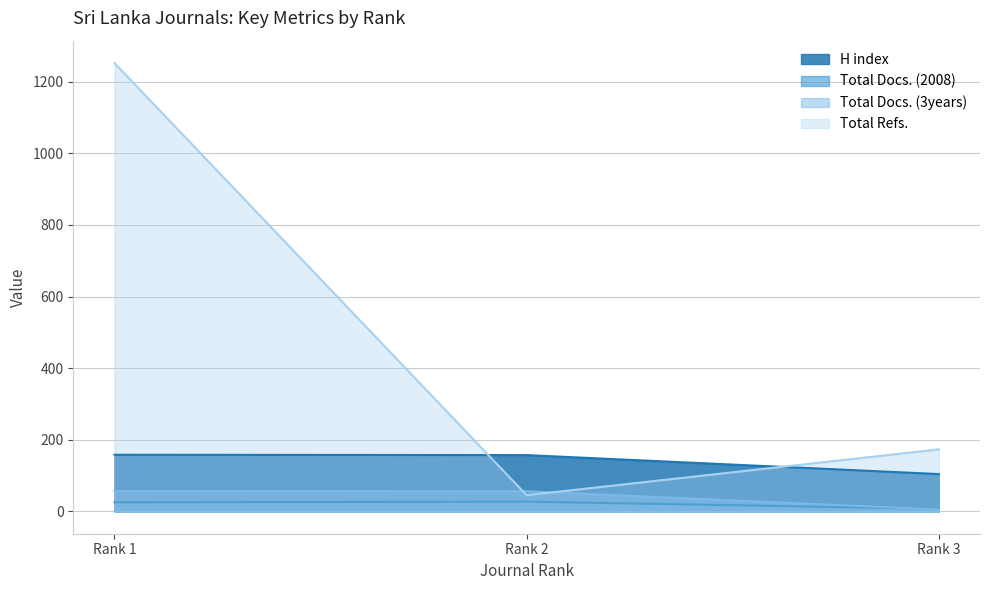

What are all the series names shown in the legend?

H index, Total Docs. (2008), Total Docs. (3years), Total Refs.